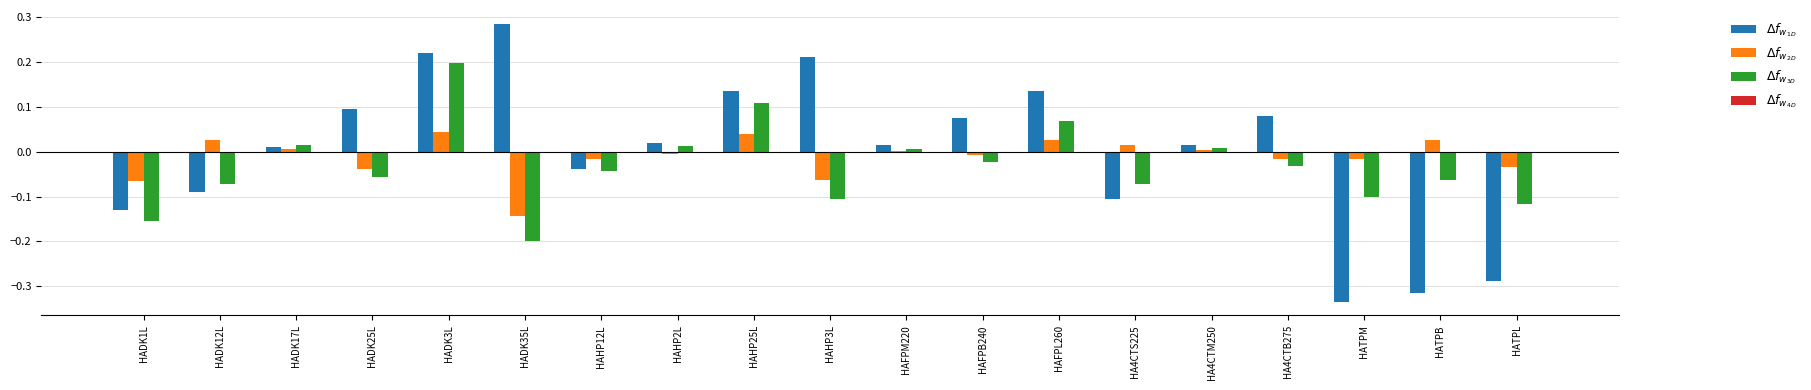

How many groups of bars are there?

19